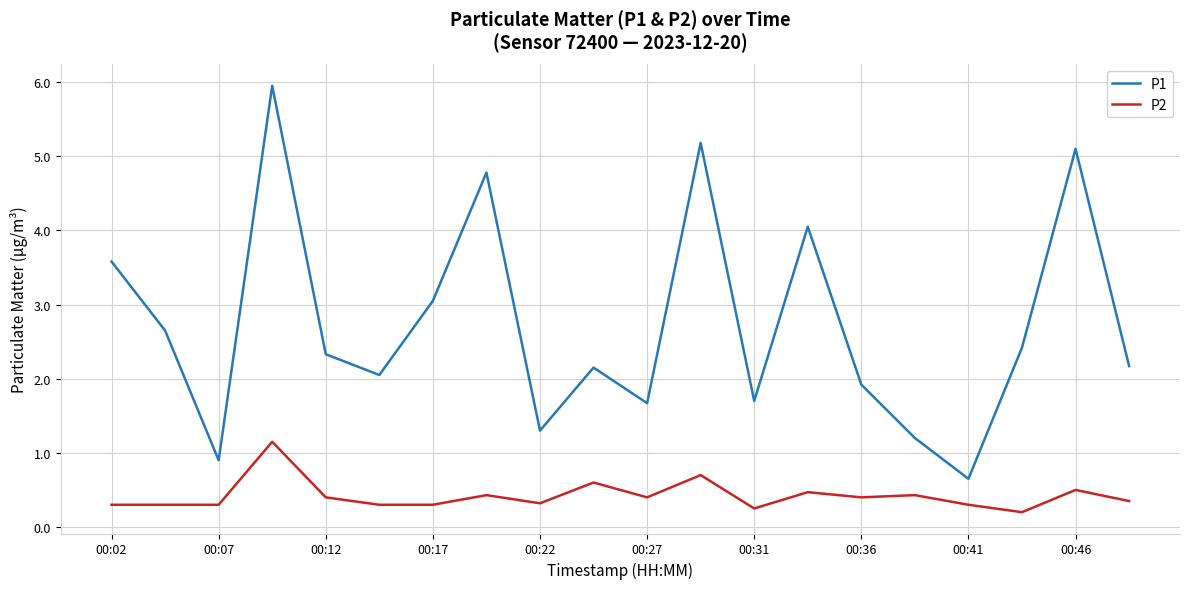

How many series are shown in this chart?

2